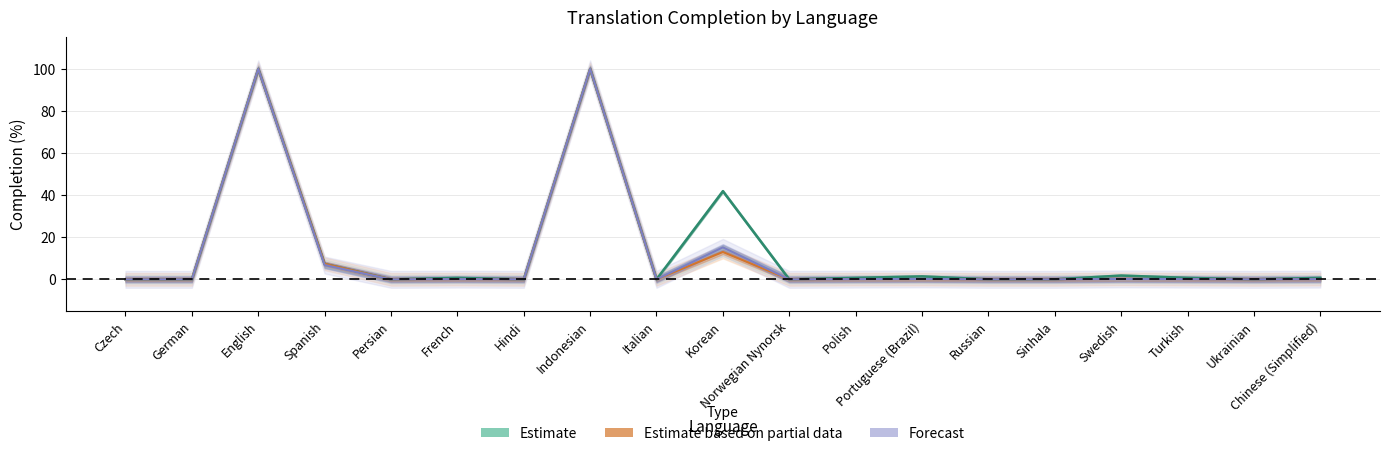

Reading right to left, transcribe all the data shown in this chart.

translated_percent: Chinese (Simplified)=0.7	Ukrainian=0.0	Turkish=0.7	Swedish=1.8	Sinhala=0.0	Russian=0.0	Portuguese (Brazil)=1.4	Polish=0.7	Norwegian Nynorsk=0.0	Korean=41.9	Italian=0.0	Indonesian=100.0	Hindi=0.0	French=0.7	Persian=0.0	Spanish=7.3	English=100.0	German=0.0	Czech=0.0
translated_words_percent: Chinese (Simplified)=0.1	Ukrainian=0.0	Turkish=0.1	Swedish=0.2	Sinhala=0.0	Russian=0.0	Portuguese (Brazil)=0.1	Polish=0.1	Norwegian Nynorsk=0.0	Korean=13.0	Italian=0.0	Indonesian=100.0	Hindi=0.0	French=0.1	Persian=0.0	Spanish=7.4	English=100.0	German=0.0	Czech=0.0
translated_chars_percent: Chinese (Simplified)=0.1	Ukrainian=0.0	Turkish=0.1	Swedish=0.2	Sinhala=0.0	Russian=0.0	Portuguese (Brazil)=0.2	Polish=0.1	Norwegian Nynorsk=0.0	Korean=15.2	Italian=0.0	Indonesian=100.0	Hindi=0.0	French=0.1	Persian=0.0	Spanish=6.8	English=100.0	German=0.0	Czech=0.0